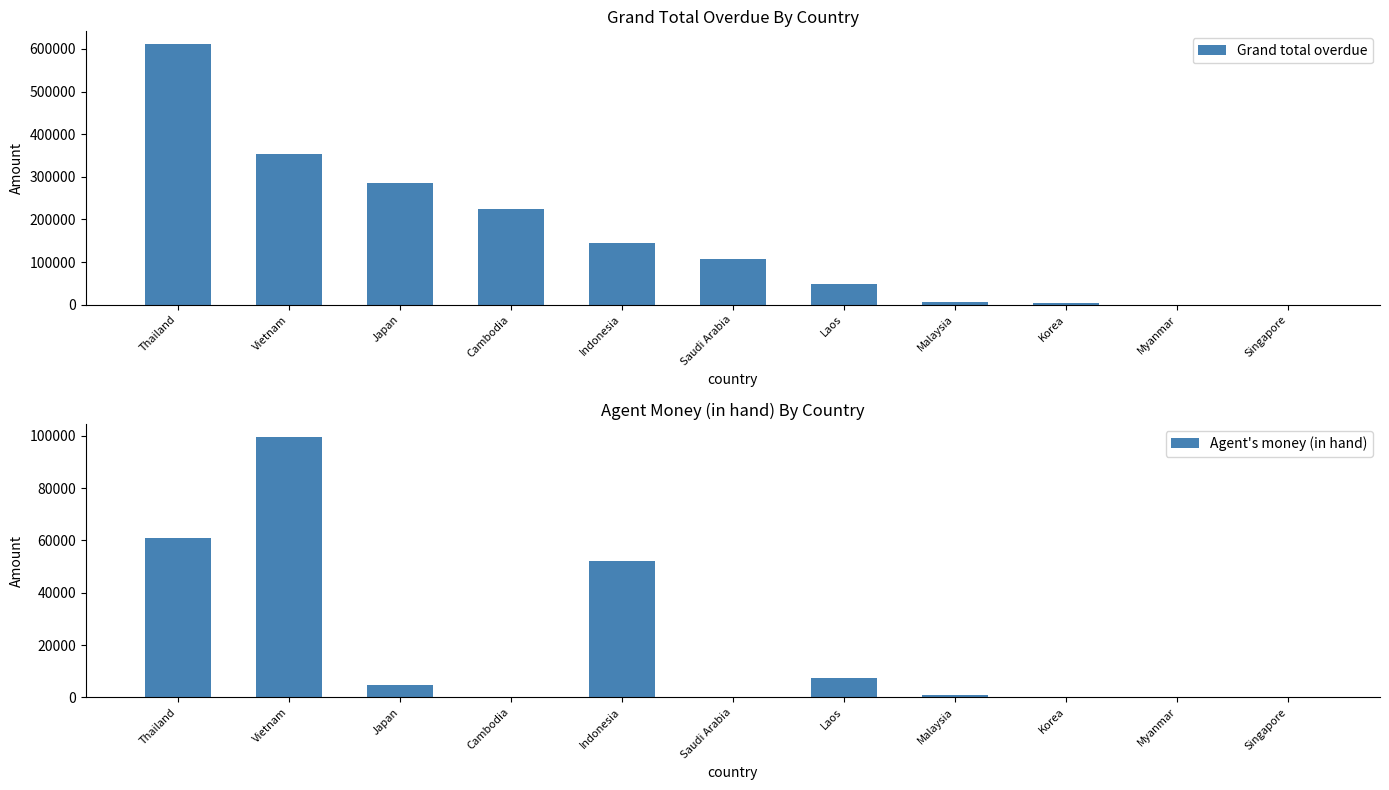

At which category is the sum across all series the highest?

Thailand